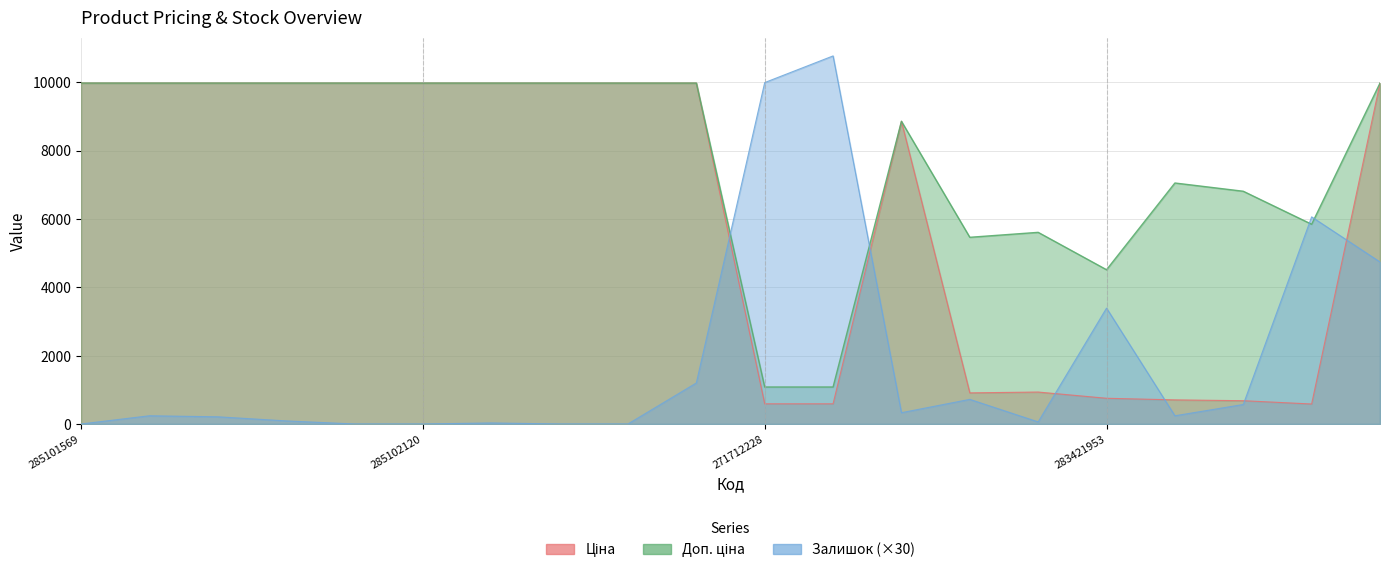

Reading right to left, list all the values displayed in this chart.

Ціна: 9975.0	584.4	681.0	705.1	752.2	934.5	910.4	8856.7	589.9	589.9	9975.0	9975.0	9975.0	9975.0	9975.0	9975.0	9975.0	9975.0	9975.0	9975.0
Доп. ціна: 9975.0	5843.9	6809.8	7051.3	4513.3	5607.2	5462.3	8856.7	1081.7	1081.7	9975.0	9975.0	9975.0	9975.0	9975.0	9975.0	9975.0	9975.0	9975.0	9975.0
Залишок: 4740.0	6060.0	570.0	240.0	3390.0	60.0	720.0	330.0	10770.0	9990.0	1200.0	0.0	0.0	30.0	0.0	0.0	90.0	210.0	240.0	0.0